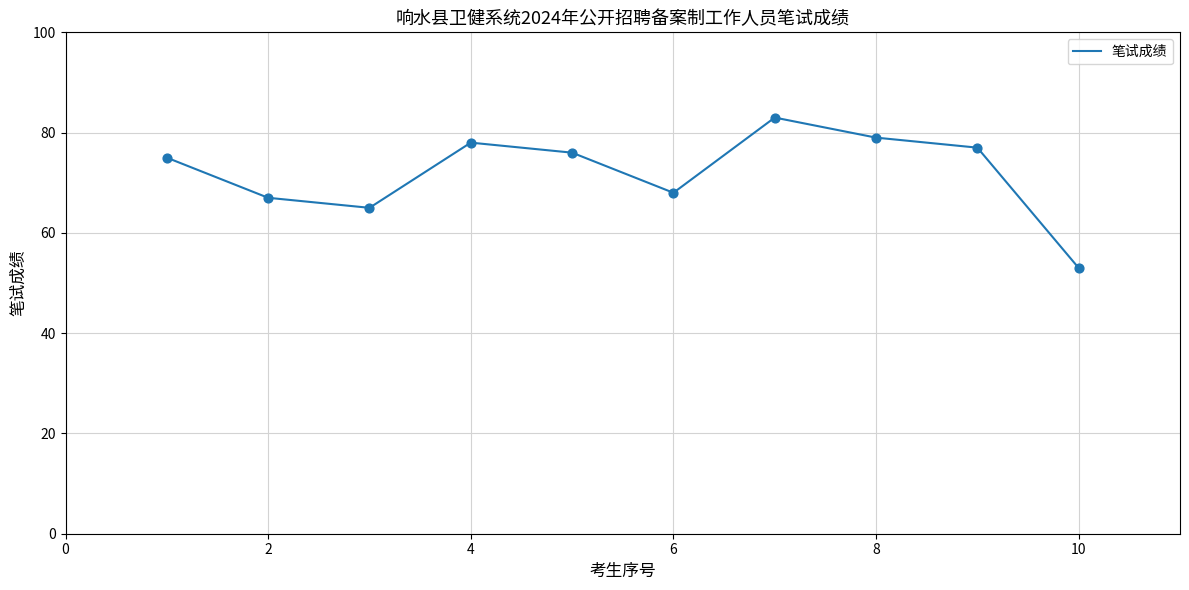

What is the smallest value displayed?

53